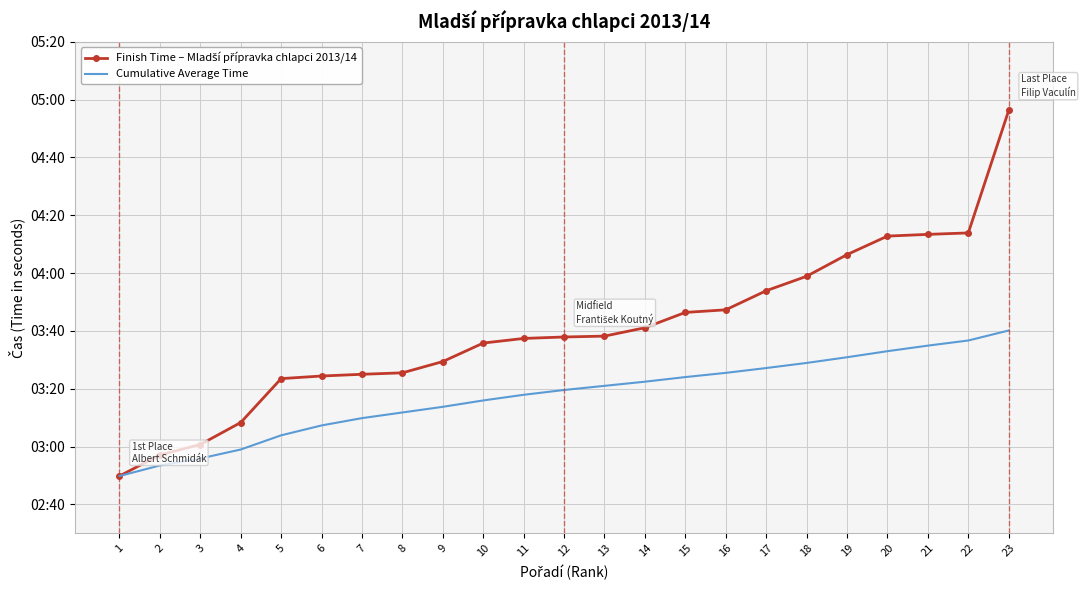

Is it true that Finish Time – Mladší přípravka chlapci 2013/14 equals 74.4 at 22?

False